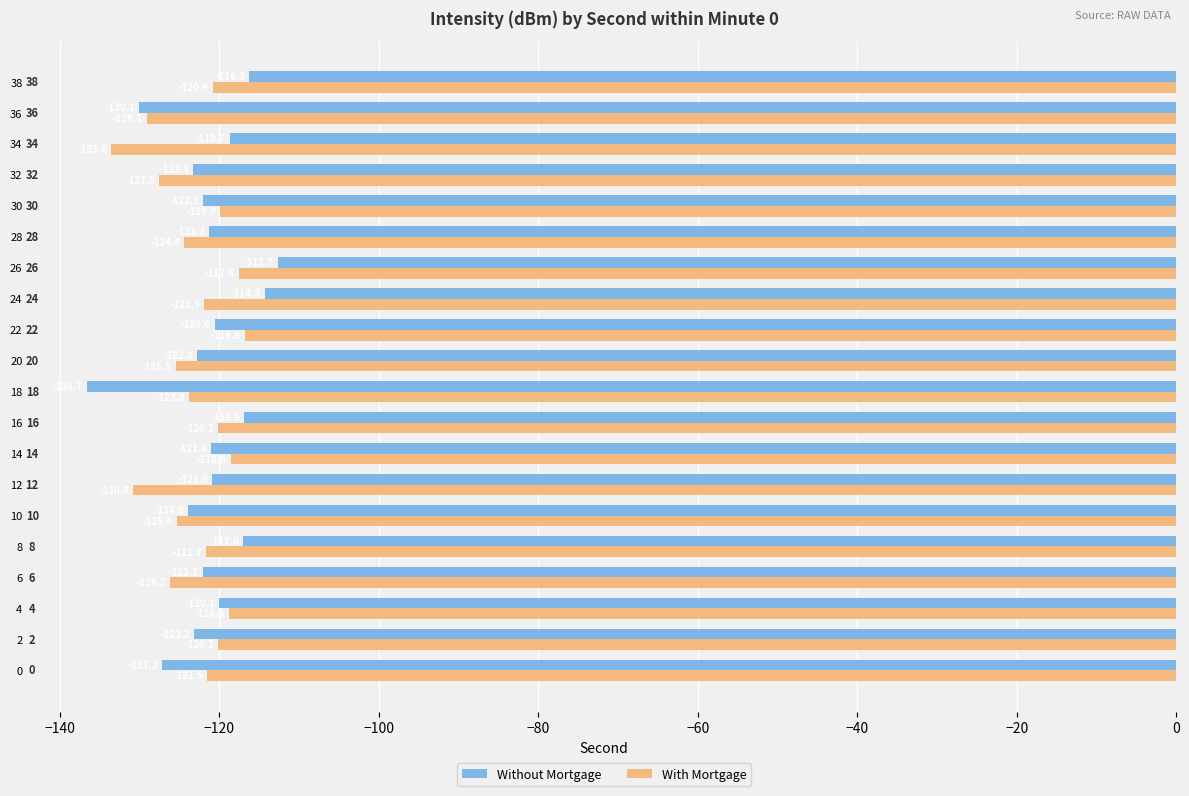

Which series has the largest range (max minus min)?

Without Mortgage